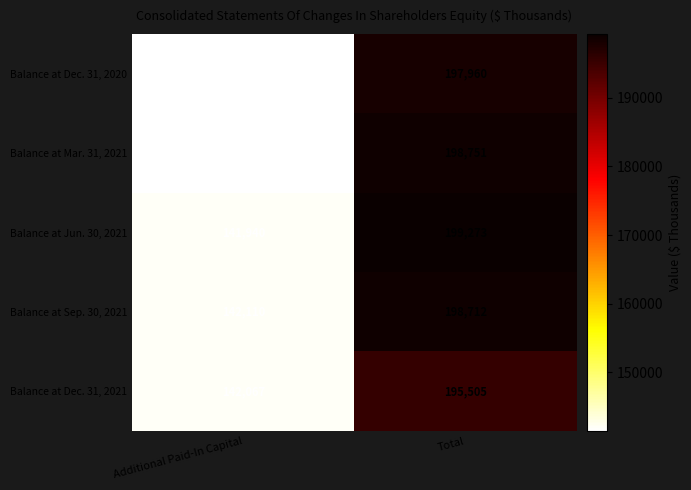

What is the sum of the Balance at Dec. 31, 2021 values at Total and Additional Paid-In Capital?

337572